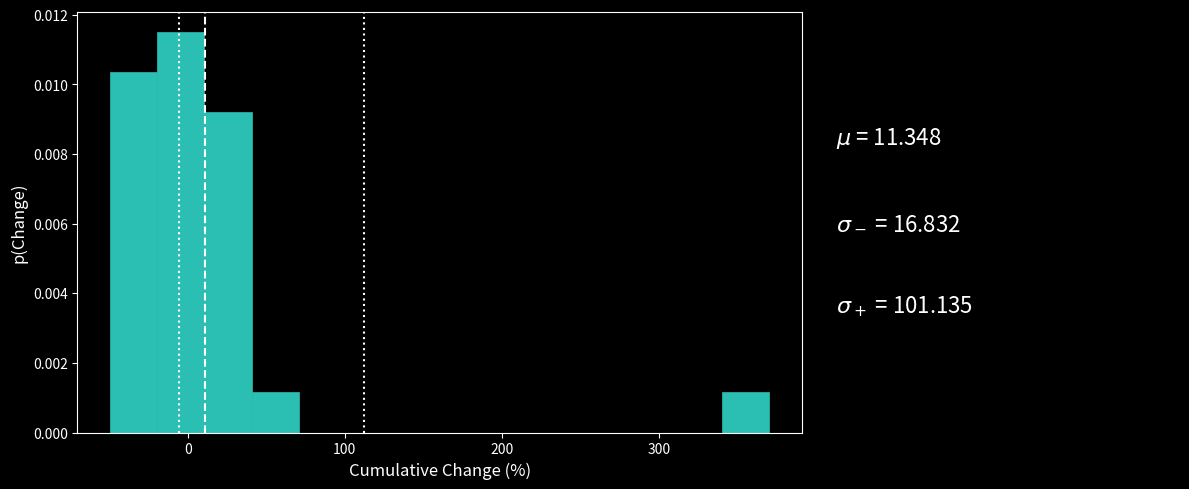

Read against the x-axis, roughly where is the centre of the tallest bar?

0